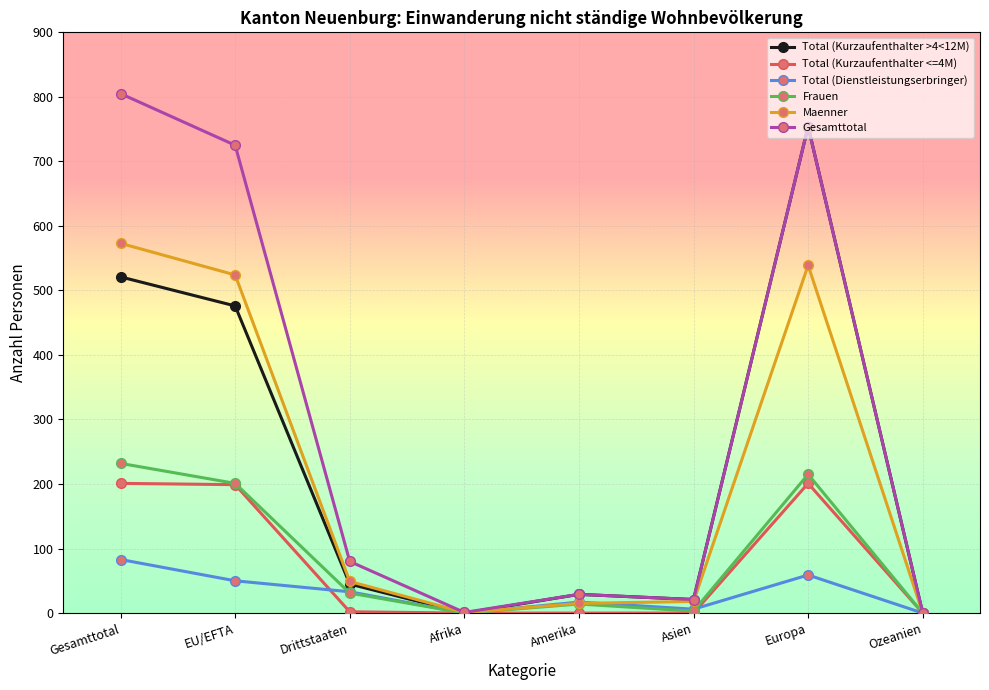

Which category has the highest value in the Total (Dienstleistungserbringer) series?

Gesamttotal